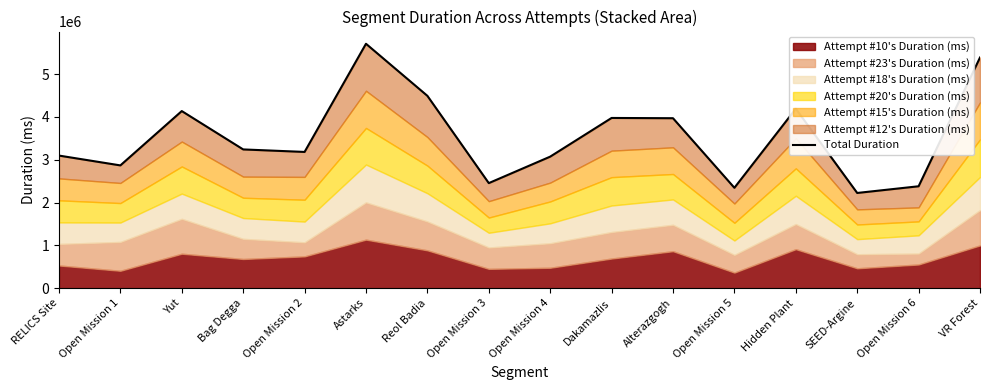

What is the value of the 12th point from the left?

2343647